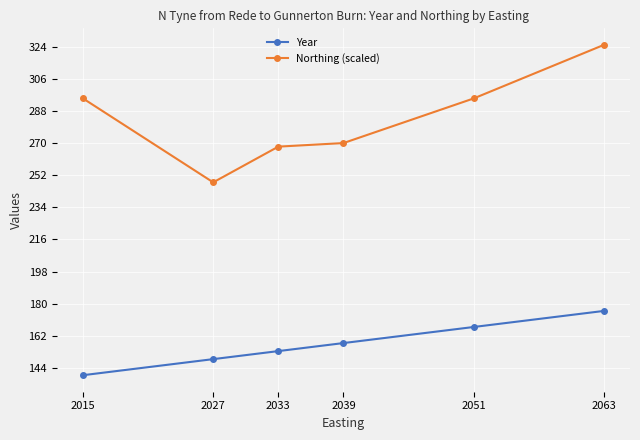

What value does the Northing (scaled) series have at 2015?

295.0